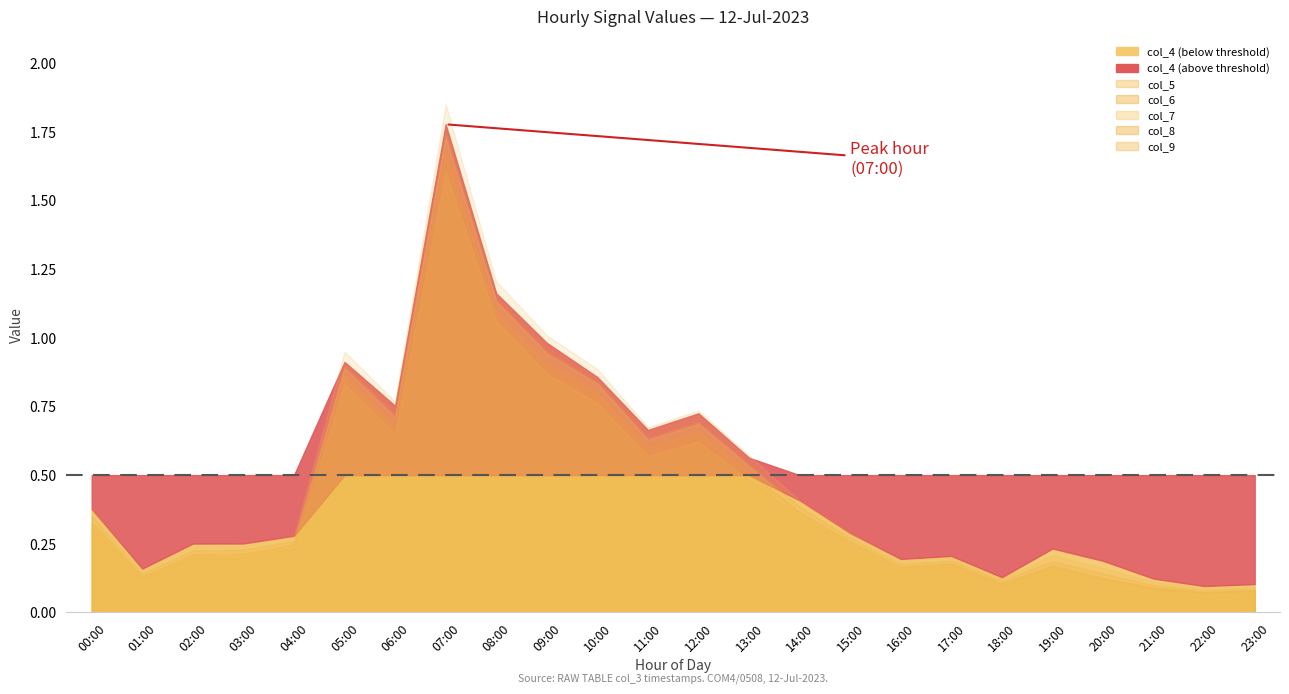

Reading right to left, transcribe all the data shown in this chart.

col_4: 23:00=0.1	22:00=0.1	21:00=0.1	20:00=0.2	19:00=0.2	18:00=0.1	17:00=0.2	16:00=0.2	15:00=0.3	14:00=0.4	13:00=0.6	12:00=0.7	11:00=0.7	10:00=0.9	09:00=1.0	08:00=1.2	07:00=1.8	06:00=0.8	05:00=0.9	04:00=0.3	03:00=0.3	02:00=0.3	01:00=0.2	00:00=0.4
col_5: 23:00=0.1	22:00=0.1	21:00=0.1	20:00=0.2	19:00=0.2	18:00=0.1	17:00=0.2	16:00=0.2	15:00=0.3	14:00=0.4	13:00=0.6	12:00=0.7	11:00=0.7	10:00=0.9	09:00=1.0	08:00=1.2	07:00=1.9	06:00=0.8	05:00=0.9	04:00=0.3	03:00=0.2	02:00=0.2	01:00=0.2	00:00=0.4
col_6: 23:00=0.1	22:00=0.1	21:00=0.1	20:00=0.1	19:00=0.2	18:00=0.1	17:00=0.2	16:00=0.2	15:00=0.3	14:00=0.4	13:00=0.5	12:00=0.7	11:00=0.6	10:00=0.8	09:00=1.0	08:00=1.1	07:00=1.7	06:00=0.7	05:00=0.9	04:00=0.3	03:00=0.2	02:00=0.2	01:00=0.1	00:00=0.4
col_7: 23:00=0.1	22:00=0.1	21:00=0.1	20:00=0.1	19:00=0.2	18:00=0.1	17:00=0.2	16:00=0.2	15:00=0.3	14:00=0.4	13:00=0.5	12:00=0.7	11:00=0.6	10:00=0.8	09:00=0.9	08:00=1.1	07:00=1.7	06:00=0.7	05:00=0.9	04:00=0.3	03:00=0.2	02:00=0.2	01:00=0.1	00:00=0.3
col_8: 23:00=0.1	22:00=0.1	21:00=0.1	20:00=0.1	19:00=0.2	18:00=0.1	17:00=0.2	16:00=0.2	15:00=0.3	14:00=0.4	13:00=0.5	12:00=0.7	11:00=0.6	10:00=0.8	09:00=0.9	08:00=1.1	07:00=1.7	06:00=0.7	05:00=0.9	04:00=0.2	03:00=0.2	02:00=0.2	01:00=0.1	00:00=0.3
col_9: 23:00=0.1	22:00=0.1	21:00=0.1	20:00=0.1	19:00=0.2	18:00=0.1	17:00=0.2	16:00=0.2	15:00=0.2	14:00=0.3	13:00=0.5	12:00=0.6	11:00=0.6	10:00=0.8	09:00=0.9	08:00=1.1	07:00=1.6	06:00=0.7	05:00=0.8	04:00=0.2	03:00=0.2	02:00=0.2	01:00=0.1	00:00=0.3